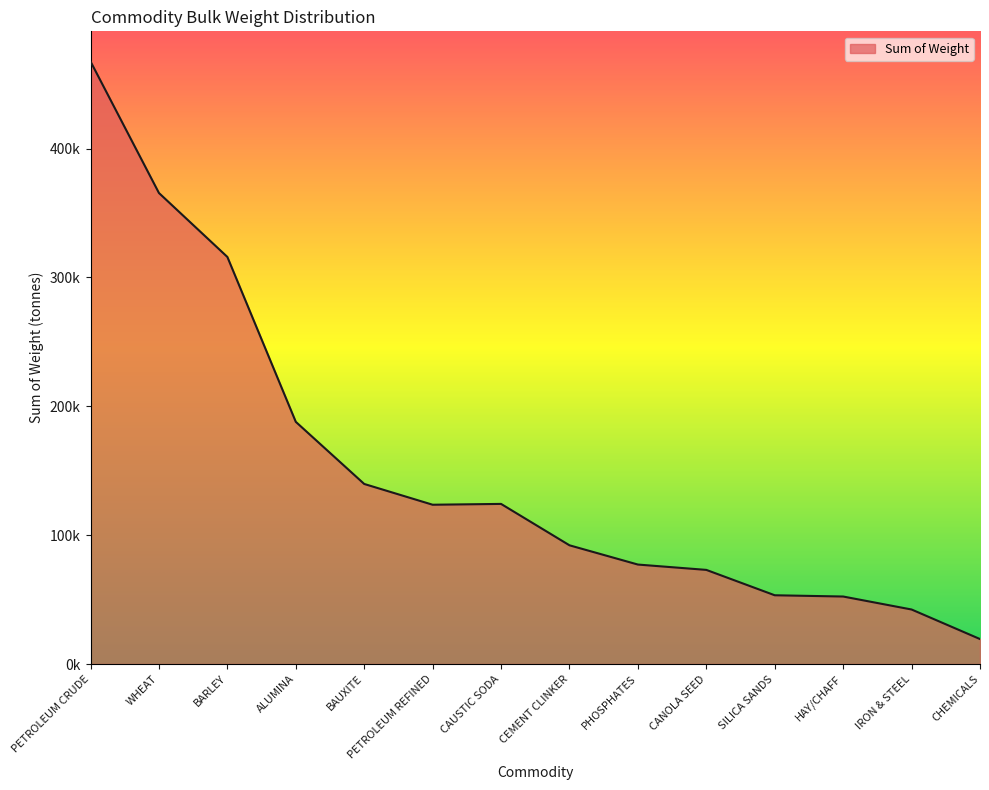

List the labels in order of value, smallest first.

CHEMICALS, IRON & STEEL, HAY/CHAFF, SILICA SANDS, CANOLA SEED, PHOSPHATES, CEMENT CLINKER, PETROLEUM REFINED, CAUSTIC SODA, BAUXITE, ALUMINA, BARLEY, WHEAT, PETROLEUM CRUDE